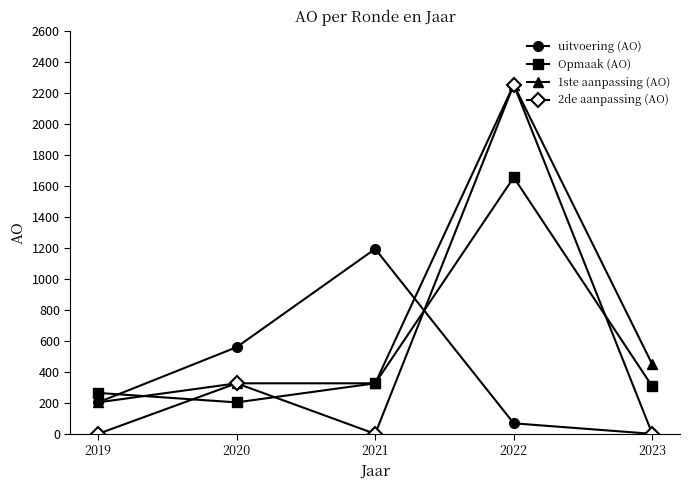

Is this an area chart (filled region under the line)?

No